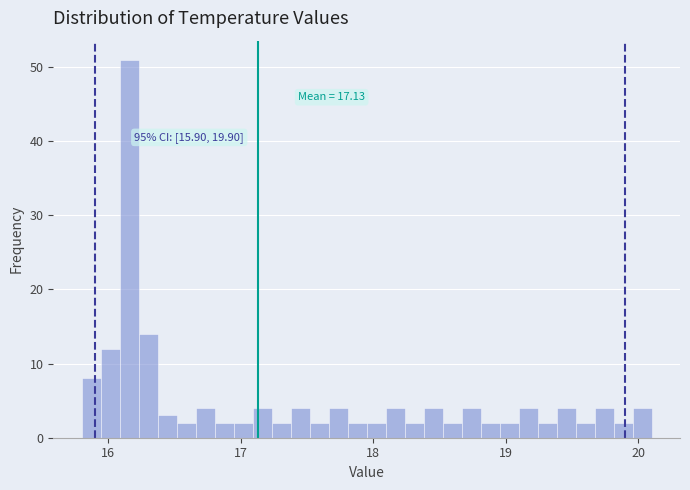

Read against the x-axis, roughly where is the centre of the tallest bar?

16.2